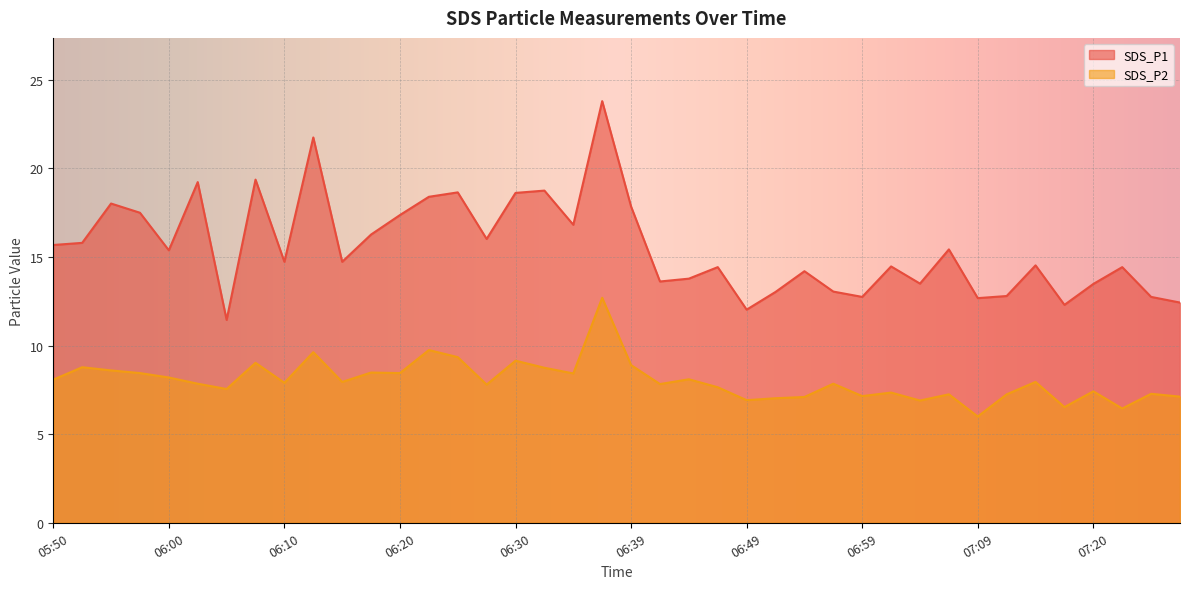

How many categories are shown in the chart?

40